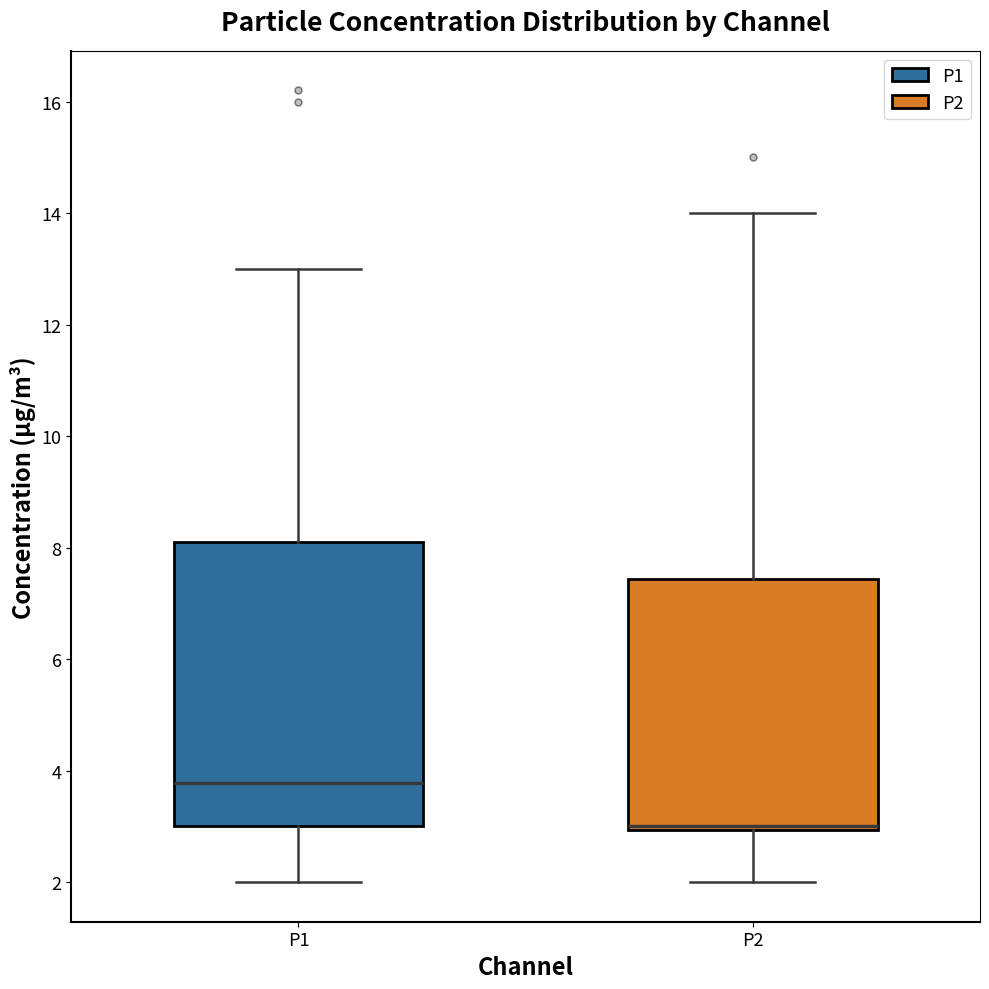

Where is the upper edge of the box for P1 on the y-axis? The values are not printed on the chart, so give them approximately, as read against the axis.

8.2